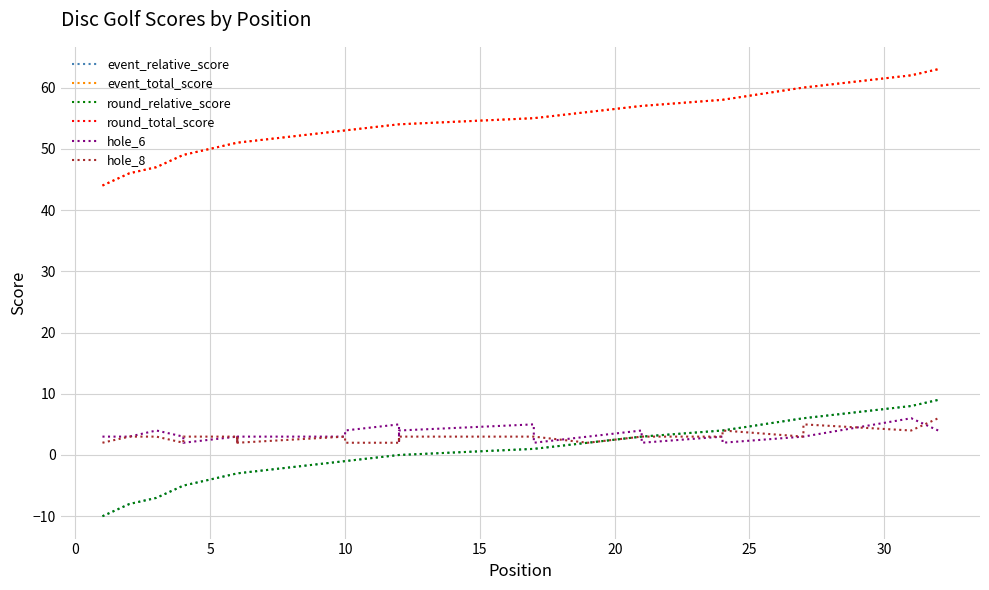

How many lines are shown in the chart?

6